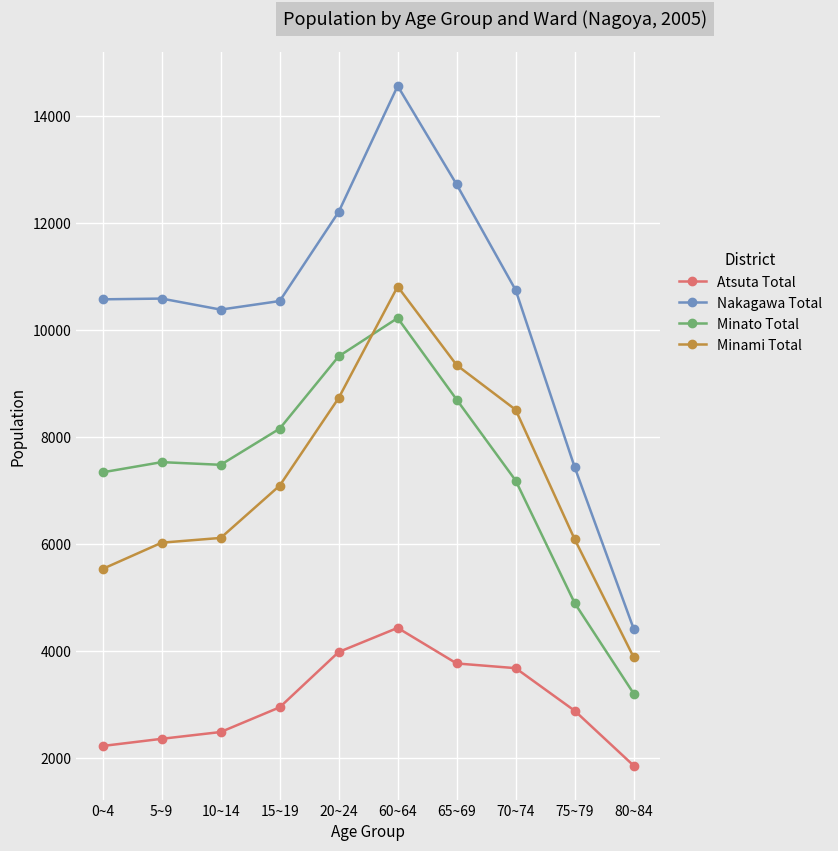

Rank the series at 5~9 from highest to lowest value.

Nakagawa Total, Minato Total, Minami Total, Atsuta Total